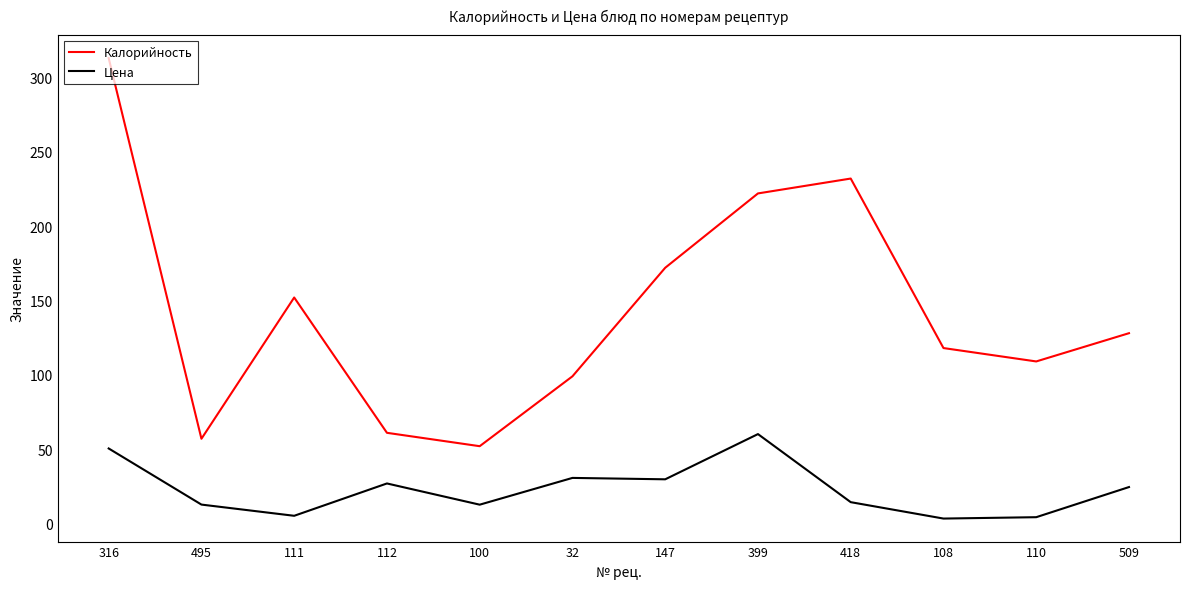

The value of Калорийность at 147 is 107.2. True or false?

False